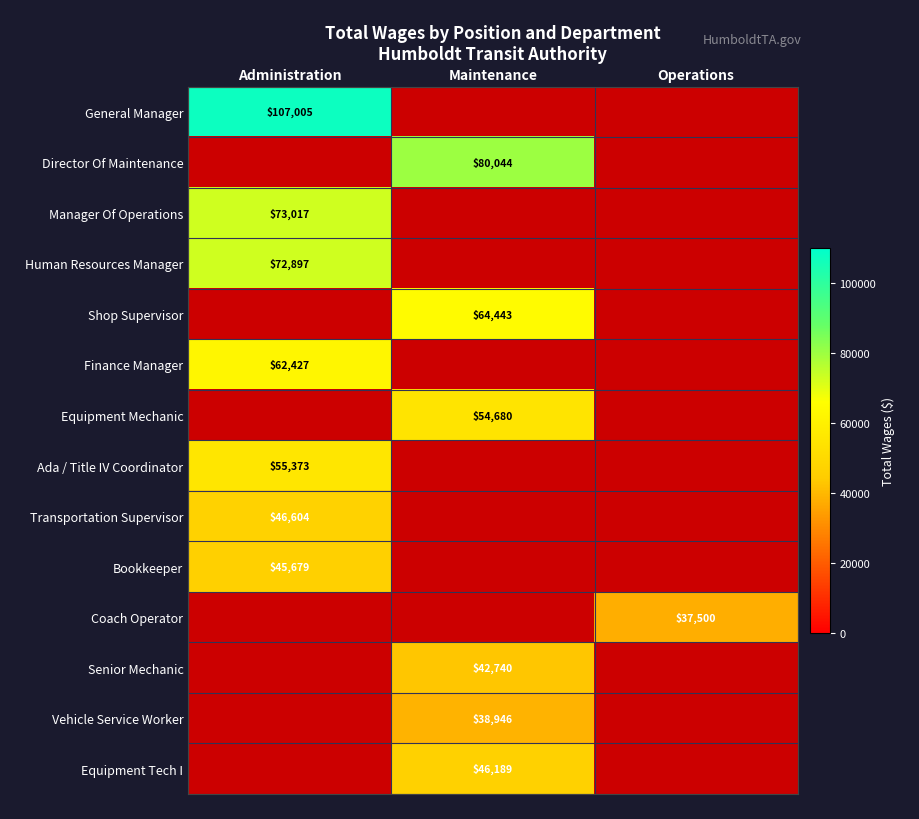

The value of Vehicle Service Worker at Maintenance is 38946.0. True or false?

True